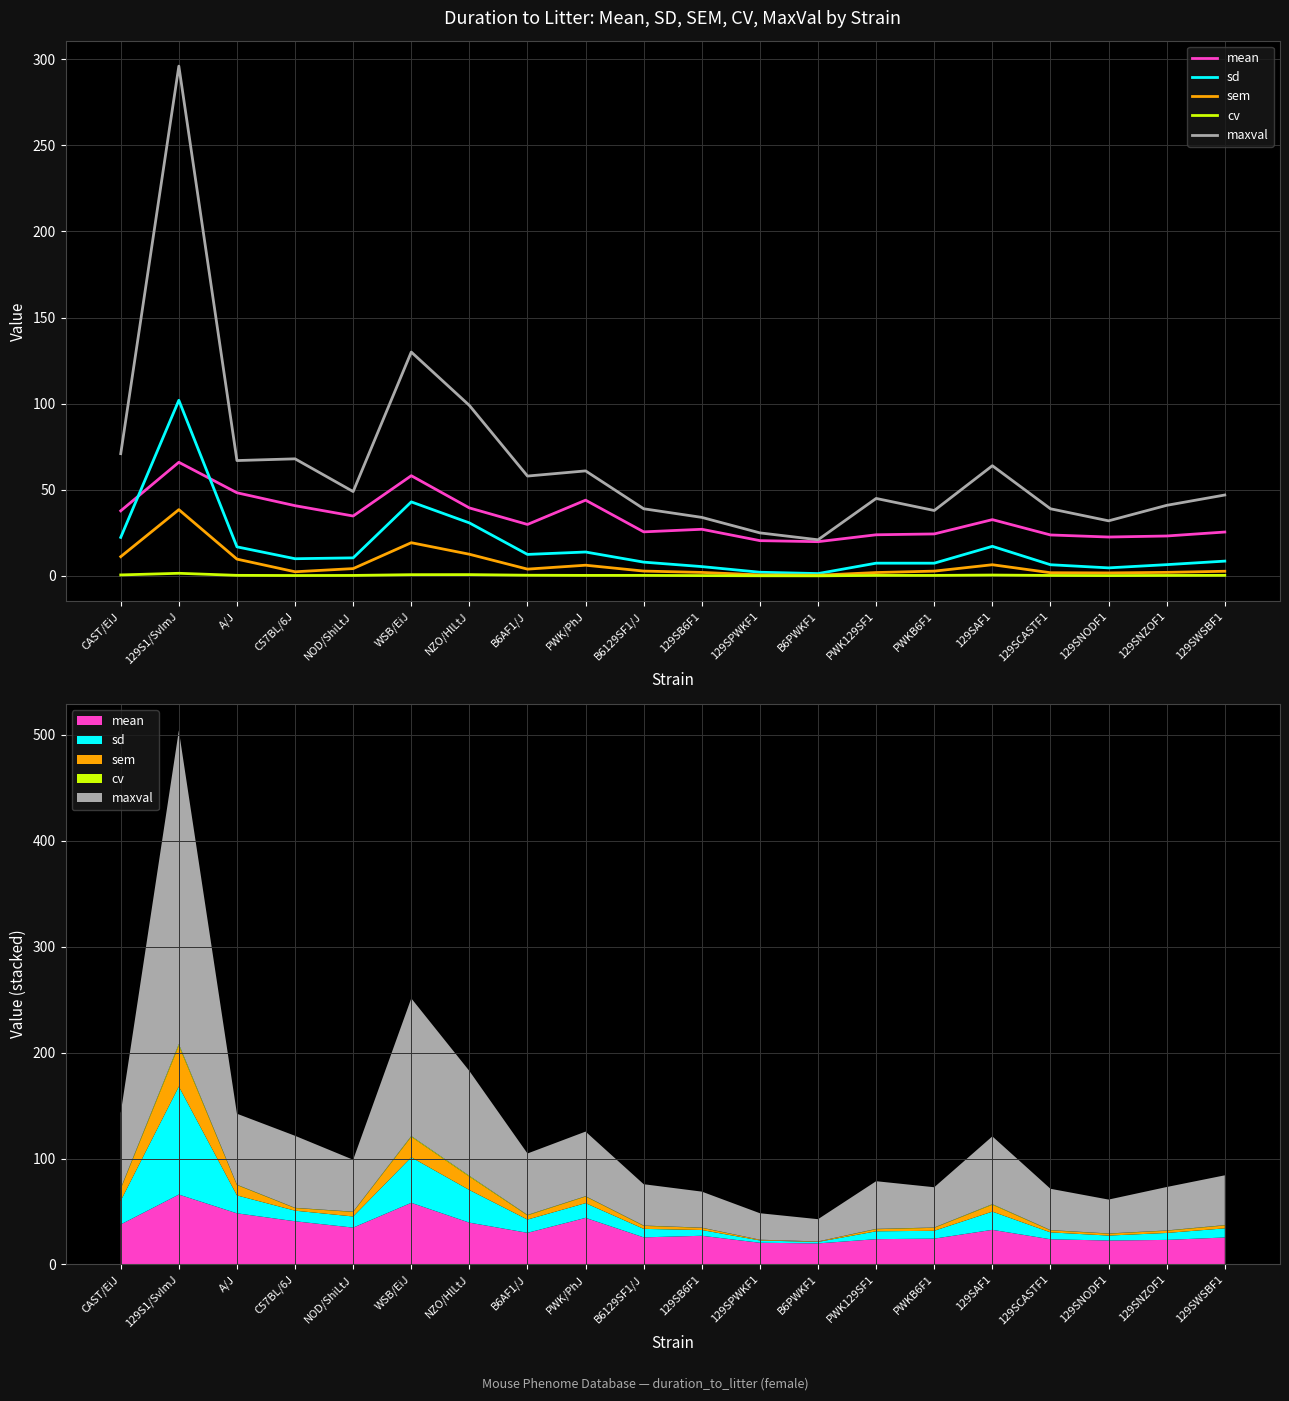

What are all the series names shown in the legend?

mean, sd, sem, cv, maxval